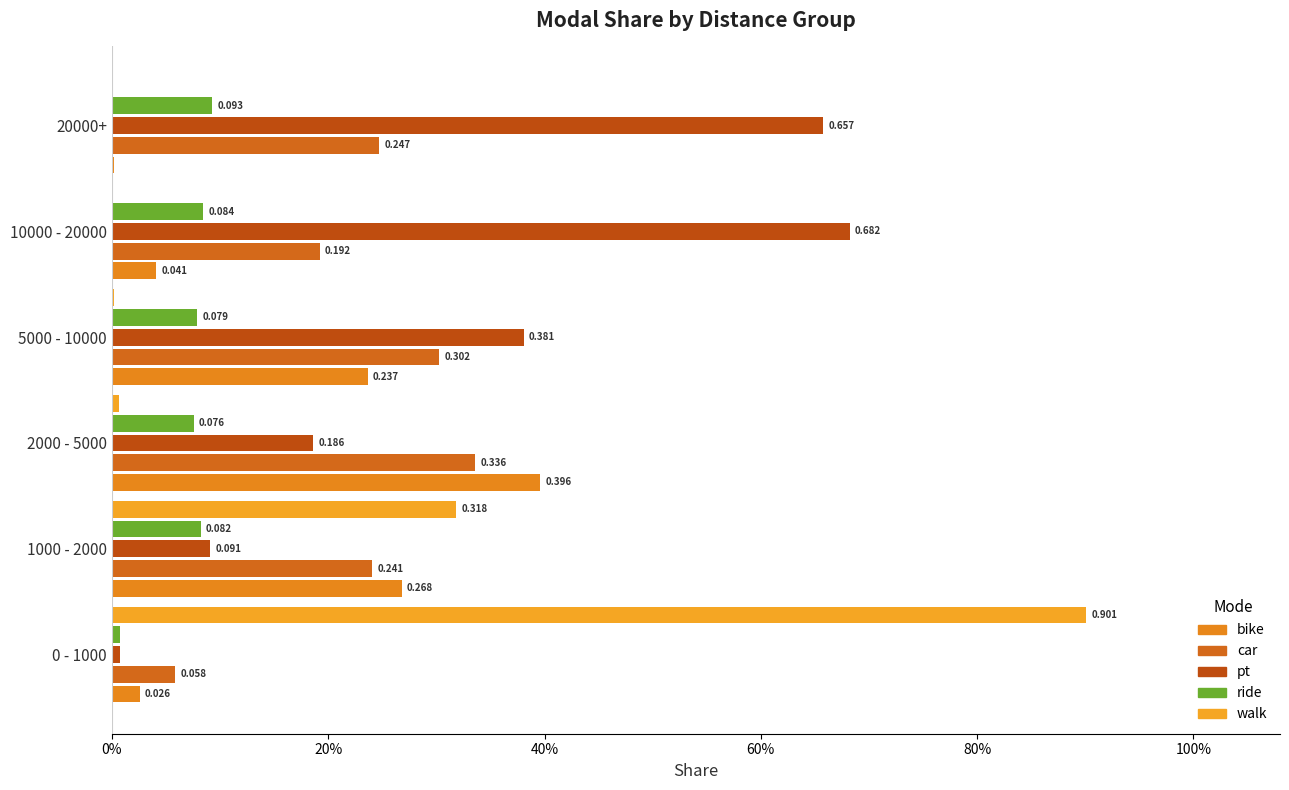

At which label does car reach its peak?

2000 - 5000